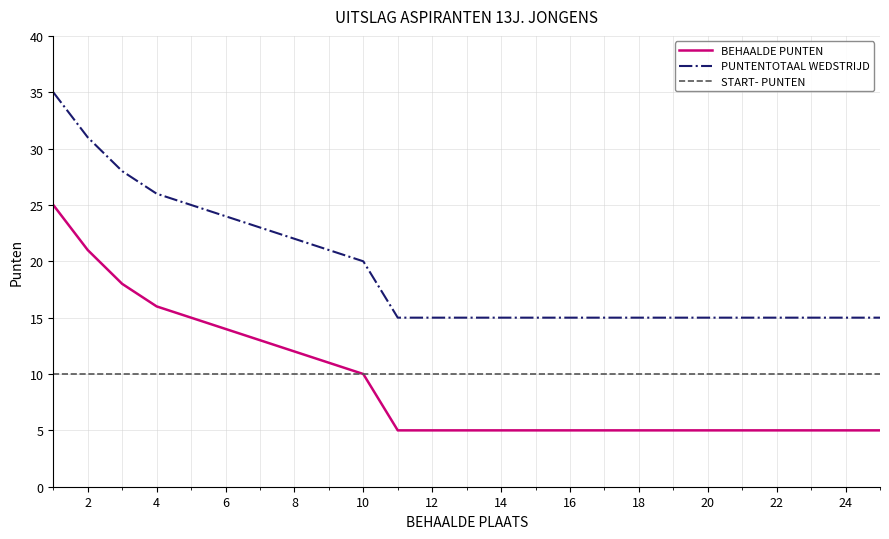

What is the difference between the maximum and minimum values in the PUNTENTOTAAL WEDSTRIJD series?

20